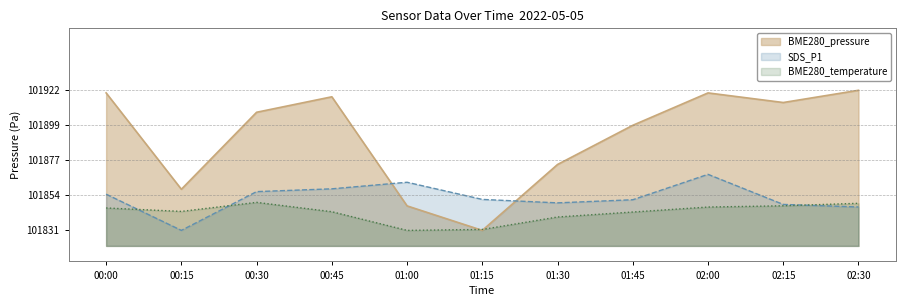

Where is SDS_P1 nearest to the value 101849?

01:30